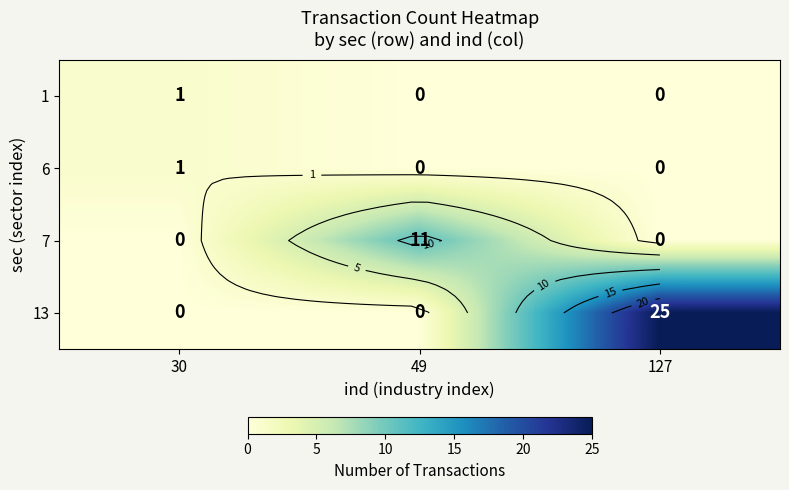

How many 7 values are between 0 and 11?

3